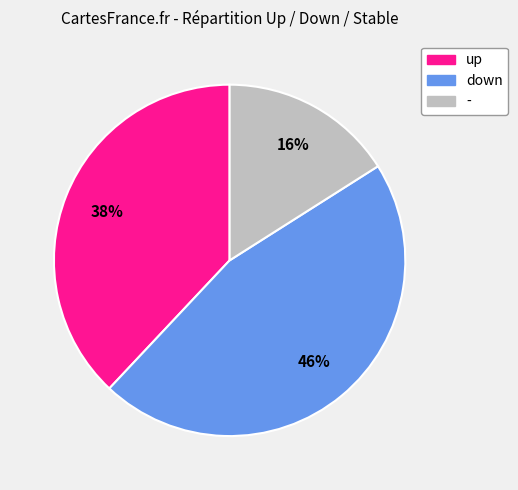

What percentage is the down slice, to the nearest percent?

46%